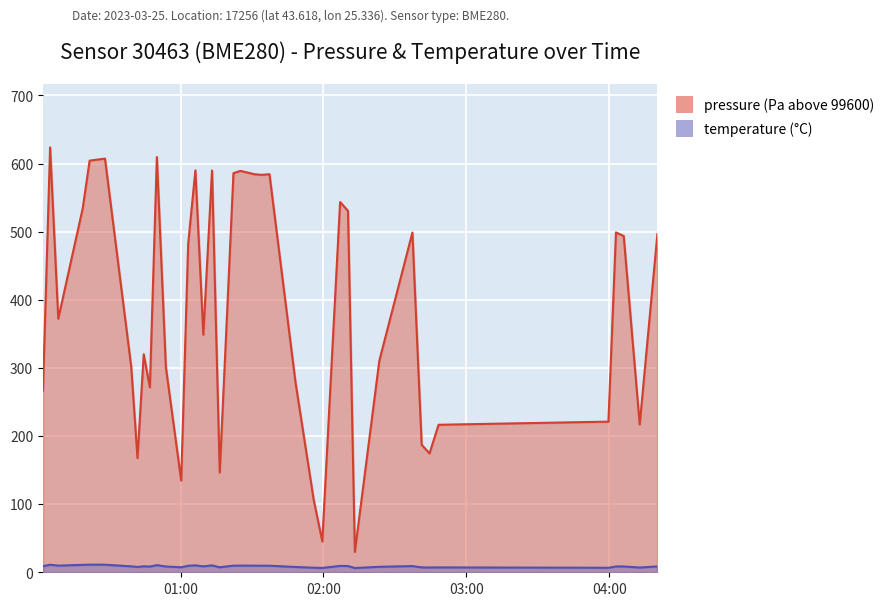

True or false: pressure and temperature cross at least once.

False